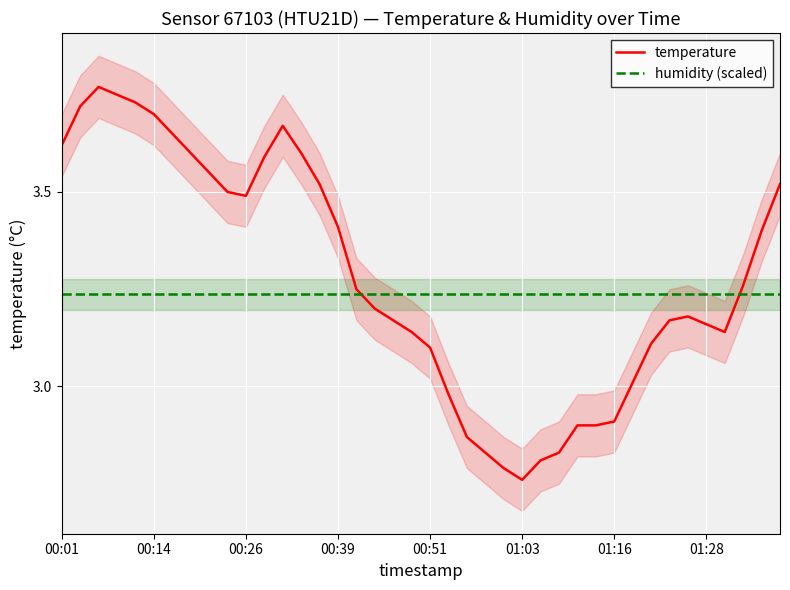

What is the average value of the temperature series?

3.3